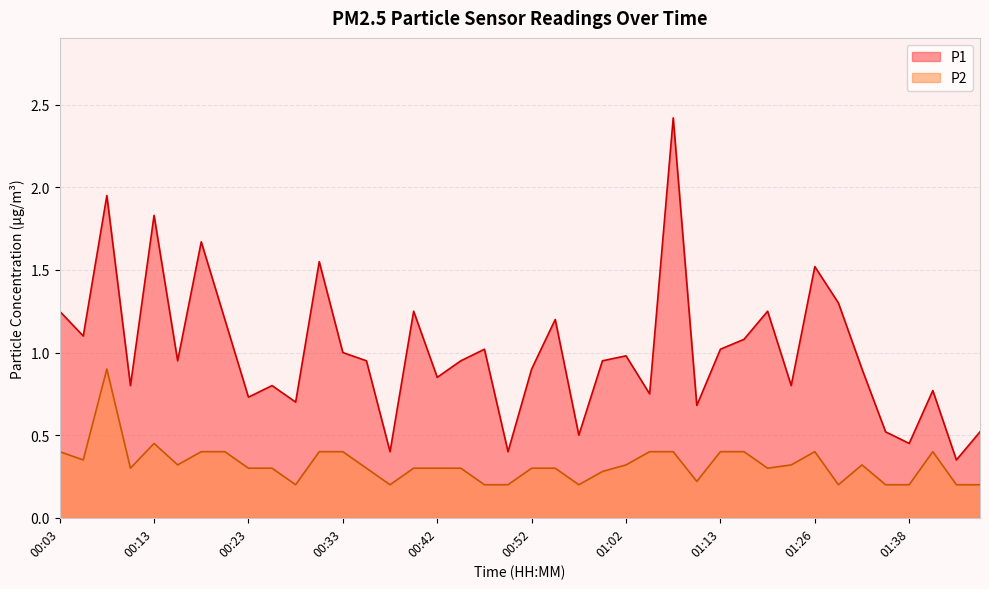

Reading left to right, extract all data points from this chart.

P1: 00:03=1.2	00:06=1.1	00:08=1.9	00:11=0.8	00:13=1.8	00:16=0.9	00:18=1.7	00:21=1.2	00:23=0.7	00:25=0.8	00:28=0.7	00:30=1.6	00:33=1.0	00:35=0.9	00:38=0.4	00:40=1.2	00:42=0.8	00:45=0.9	00:47=1.0	00:50=0.4	00:52=0.9	00:55=1.2	00:57=0.5	01:00=0.9	01:02=1.0	01:06=0.8	01:08=2.4	01:10=0.7	01:13=1.0	01:15=1.1	01:18=1.2	01:20=0.8	01:26=1.5	01:28=1.3	01:33=0.9	01:36=0.5	01:38=0.5	01:41=0.8	01:43=0.3	01:46=0.5
P2: 00:03=0.4	00:06=0.3	00:08=0.9	00:11=0.3	00:13=0.5	00:16=0.3	00:18=0.4	00:21=0.4	00:23=0.3	00:25=0.3	00:28=0.2	00:30=0.4	00:33=0.4	00:35=0.3	00:38=0.2	00:40=0.3	00:42=0.3	00:45=0.3	00:47=0.2	00:50=0.2	00:52=0.3	00:55=0.3	00:57=0.2	01:00=0.3	01:02=0.3	01:06=0.4	01:08=0.4	01:10=0.2	01:13=0.4	01:15=0.4	01:18=0.3	01:20=0.3	01:26=0.4	01:28=0.2	01:33=0.3	01:36=0.2	01:38=0.2	01:41=0.4	01:43=0.2	01:46=0.2